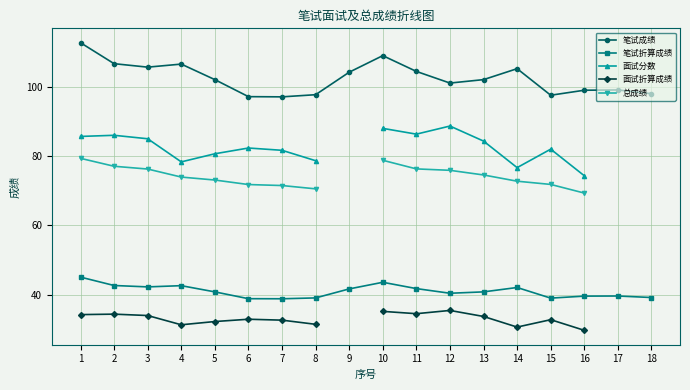

What are all the series names shown in the legend?

笔试成绩, 笔试折算成绩, 面试分数, 面试折算成绩, 总成绩